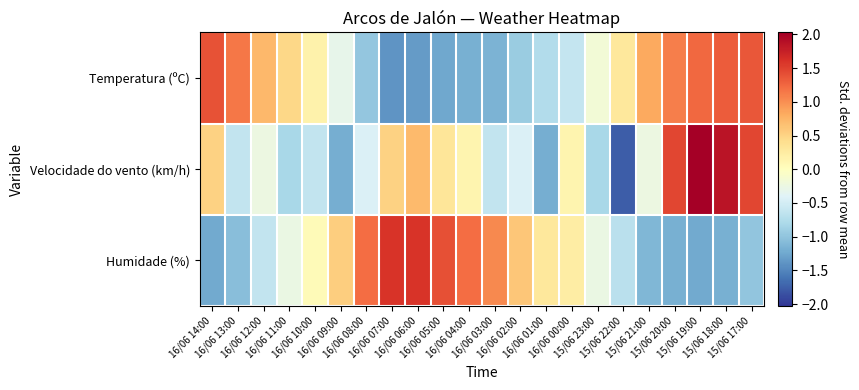

Rank the series by their average value, from lowest to highest.

Temperatura (ºC), Velocidade do vento (km/h), Humidade (%)